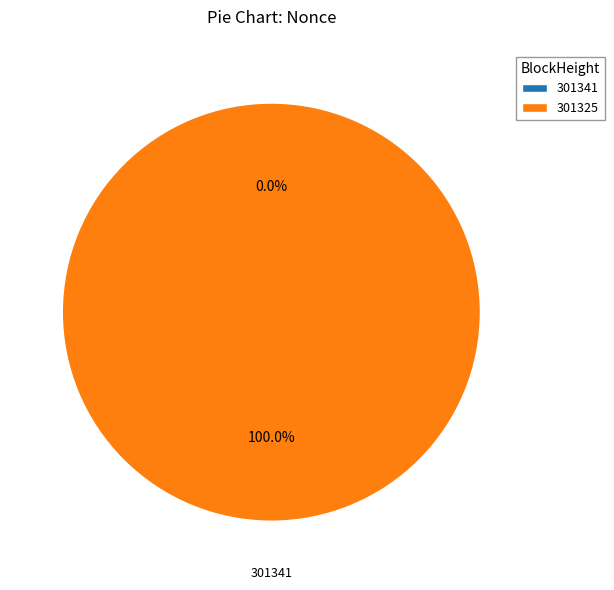

Count the number of slices in the pie.

2